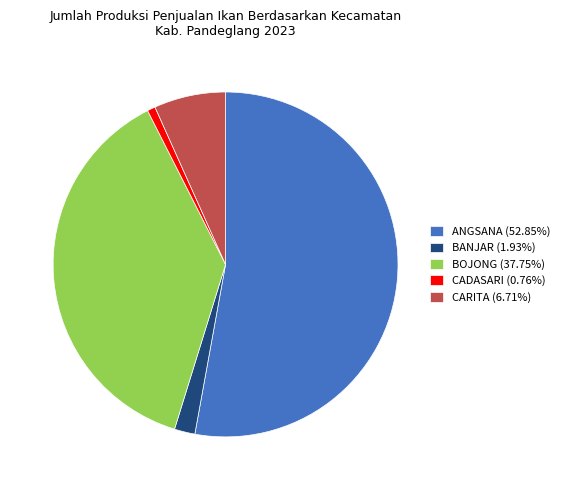

Do CADASARI (0.76%) and CARITA (6.71%) together represent more than half of the pie?

No